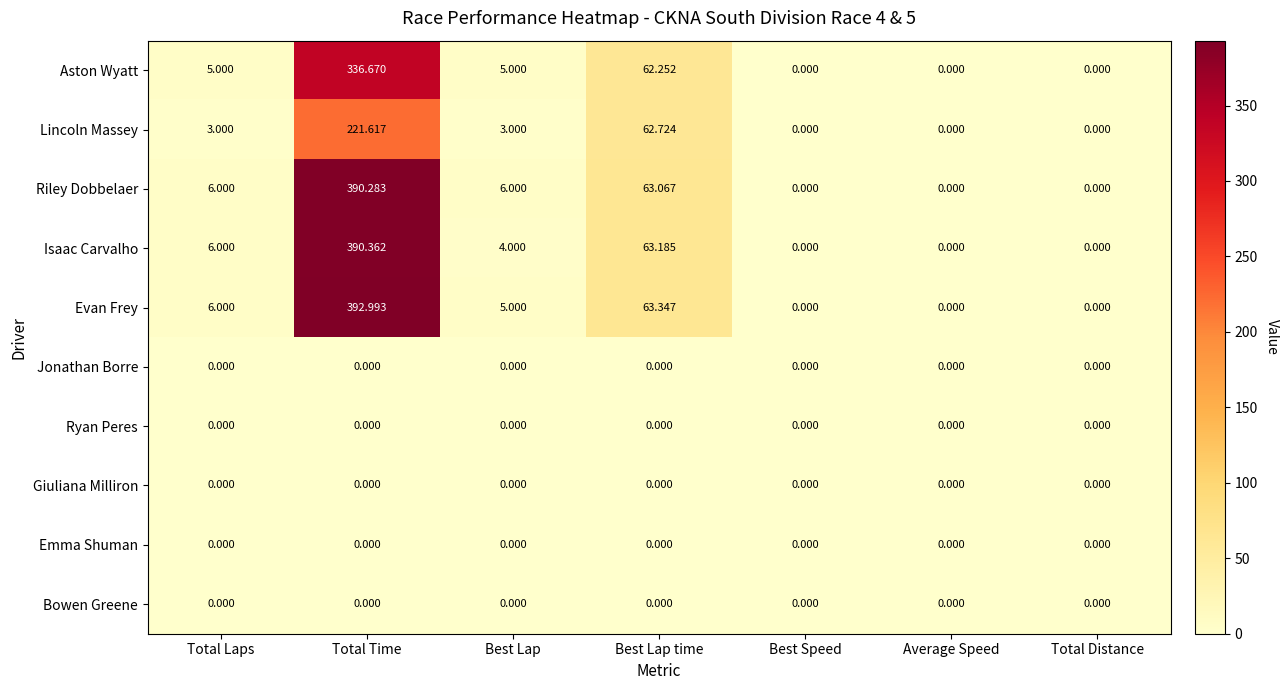

At how many categories does at least one series exceed 213?

1